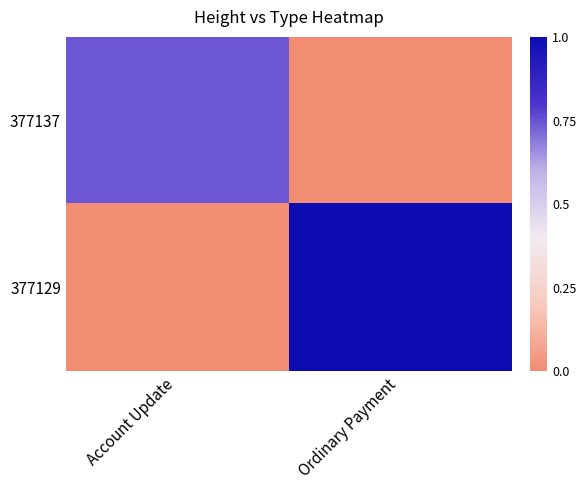

At which label is 377129 closest to 0?

Account Update